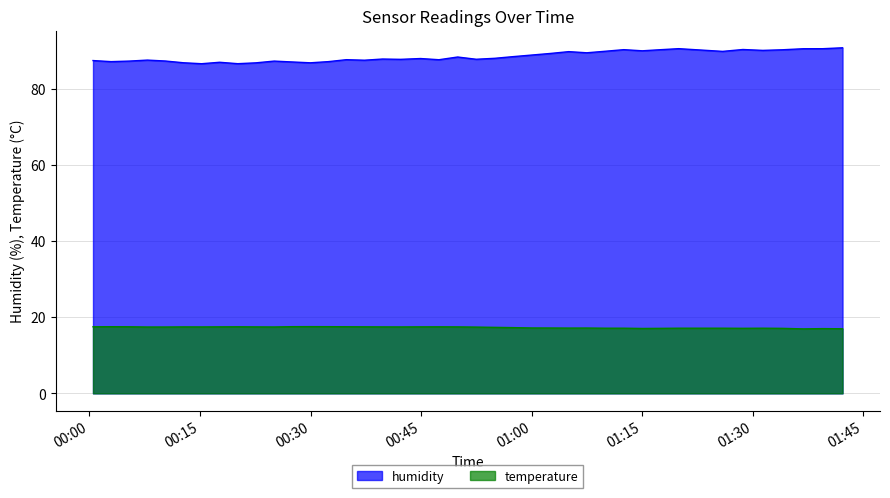

How many data points in temperature are less than 17?

3